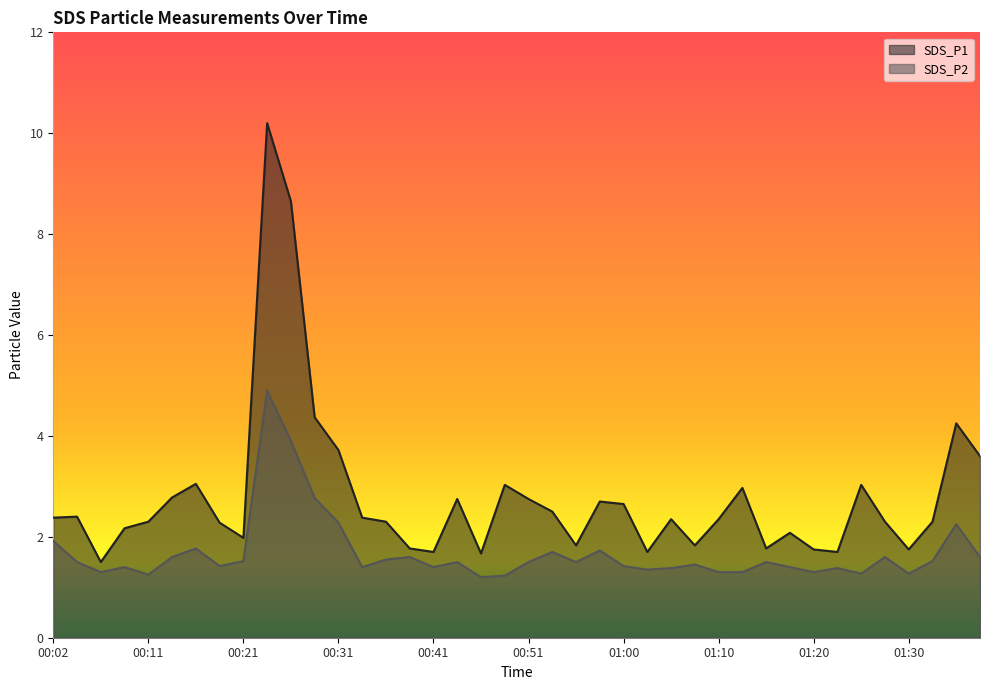

Reading left to right, list all the values displayed in this chart.

SDS_P1: 2.4	2.4	1.5	2.2	2.3	2.8	3.0	2.3	2.0	10.2	8.7	4.4	3.7	2.4	2.3	1.8	1.7	2.8	1.7	3.0	2.8	2.5	1.8	2.7	2.6	1.7	2.4	1.8	2.4	3.0	1.8	2.1	1.8	1.7	3.0	2.3	1.8	2.3	4.2	3.6
SDS_P2: 1.9	1.5	1.3	1.4	1.2	1.6	1.8	1.4	1.5	4.9	3.9	2.8	2.3	1.4	1.6	1.6	1.4	1.5	1.2	1.2	1.5	1.7	1.5	1.7	1.4	1.4	1.4	1.4	1.3	1.3	1.5	1.4	1.3	1.4	1.3	1.6	1.3	1.5	2.2	1.6